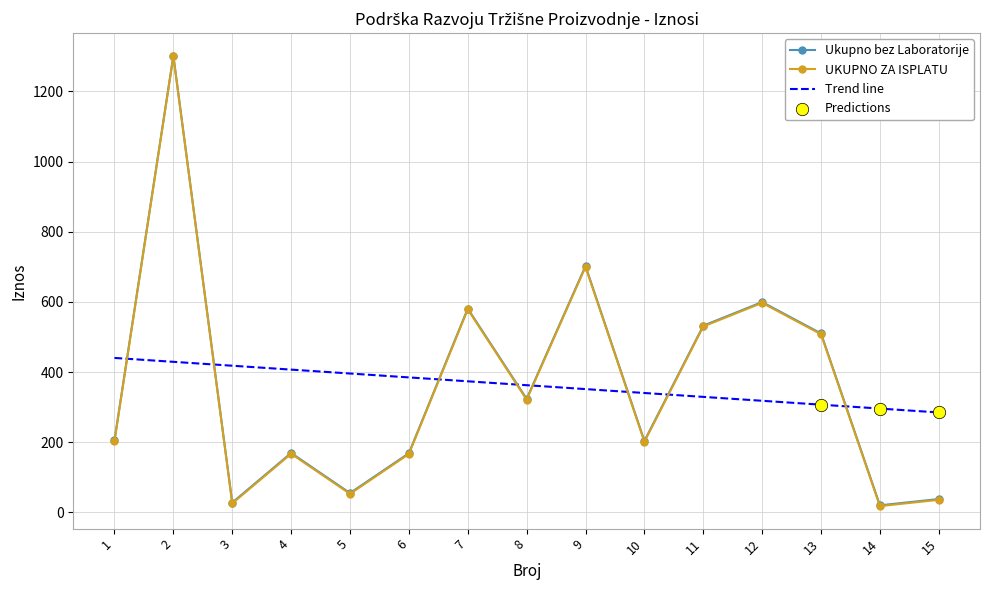

What is the spread (max minus min) of values at 10?

139.0